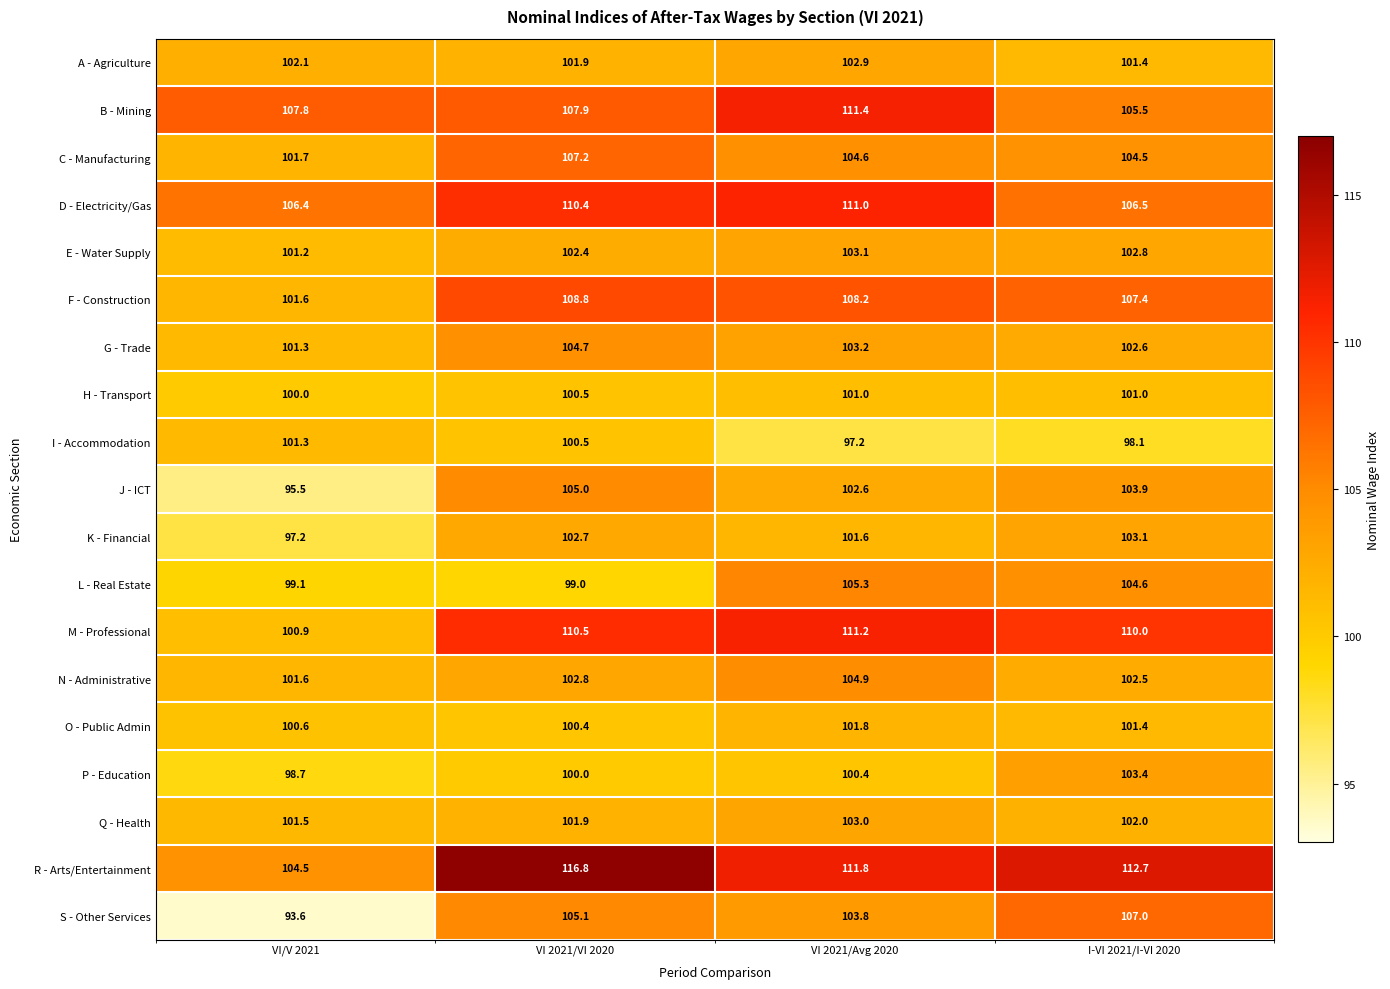

The I - Accommodation series shows 97.2 at VI 2021/Avg 2020. True or false?

True